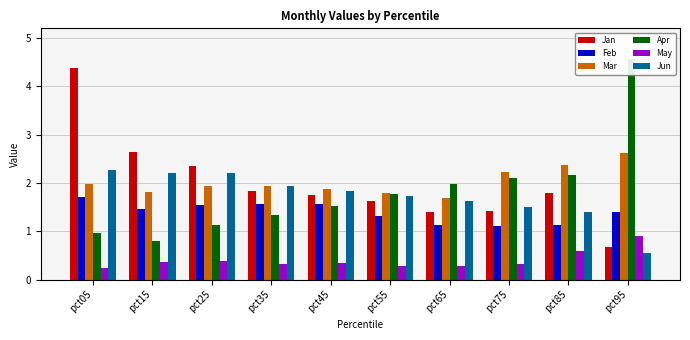

Reading left to right, transcribe all the data shown in this chart.

Jan: pct05=4.4	pct15=2.6	pct25=2.4	pct35=1.8	pct45=1.7	pct55=1.6	pct65=1.4	pct75=1.4	pct85=1.8	pct95=0.7
Feb: pct05=1.7	pct15=1.5	pct25=1.5	pct35=1.6	pct45=1.6	pct55=1.3	pct65=1.1	pct75=1.1	pct85=1.1	pct95=1.4
Mar: pct05=2.0	pct15=1.8	pct25=1.9	pct35=1.9	pct45=1.9	pct55=1.8	pct65=1.7	pct75=2.2	pct85=2.4	pct95=2.6
Apr: pct05=1.0	pct15=0.8	pct25=1.1	pct35=1.3	pct45=1.5	pct55=1.8	pct65=2.0	pct75=2.1	pct85=2.2	pct95=4.6
May: pct05=0.3	pct15=0.4	pct25=0.4	pct35=0.3	pct45=0.3	pct55=0.3	pct65=0.3	pct75=0.3	pct85=0.6	pct95=0.9
Jun: pct05=2.3	pct15=2.2	pct25=2.2	pct35=1.9	pct45=1.8	pct55=1.7	pct65=1.6	pct75=1.5	pct85=1.4	pct95=0.6